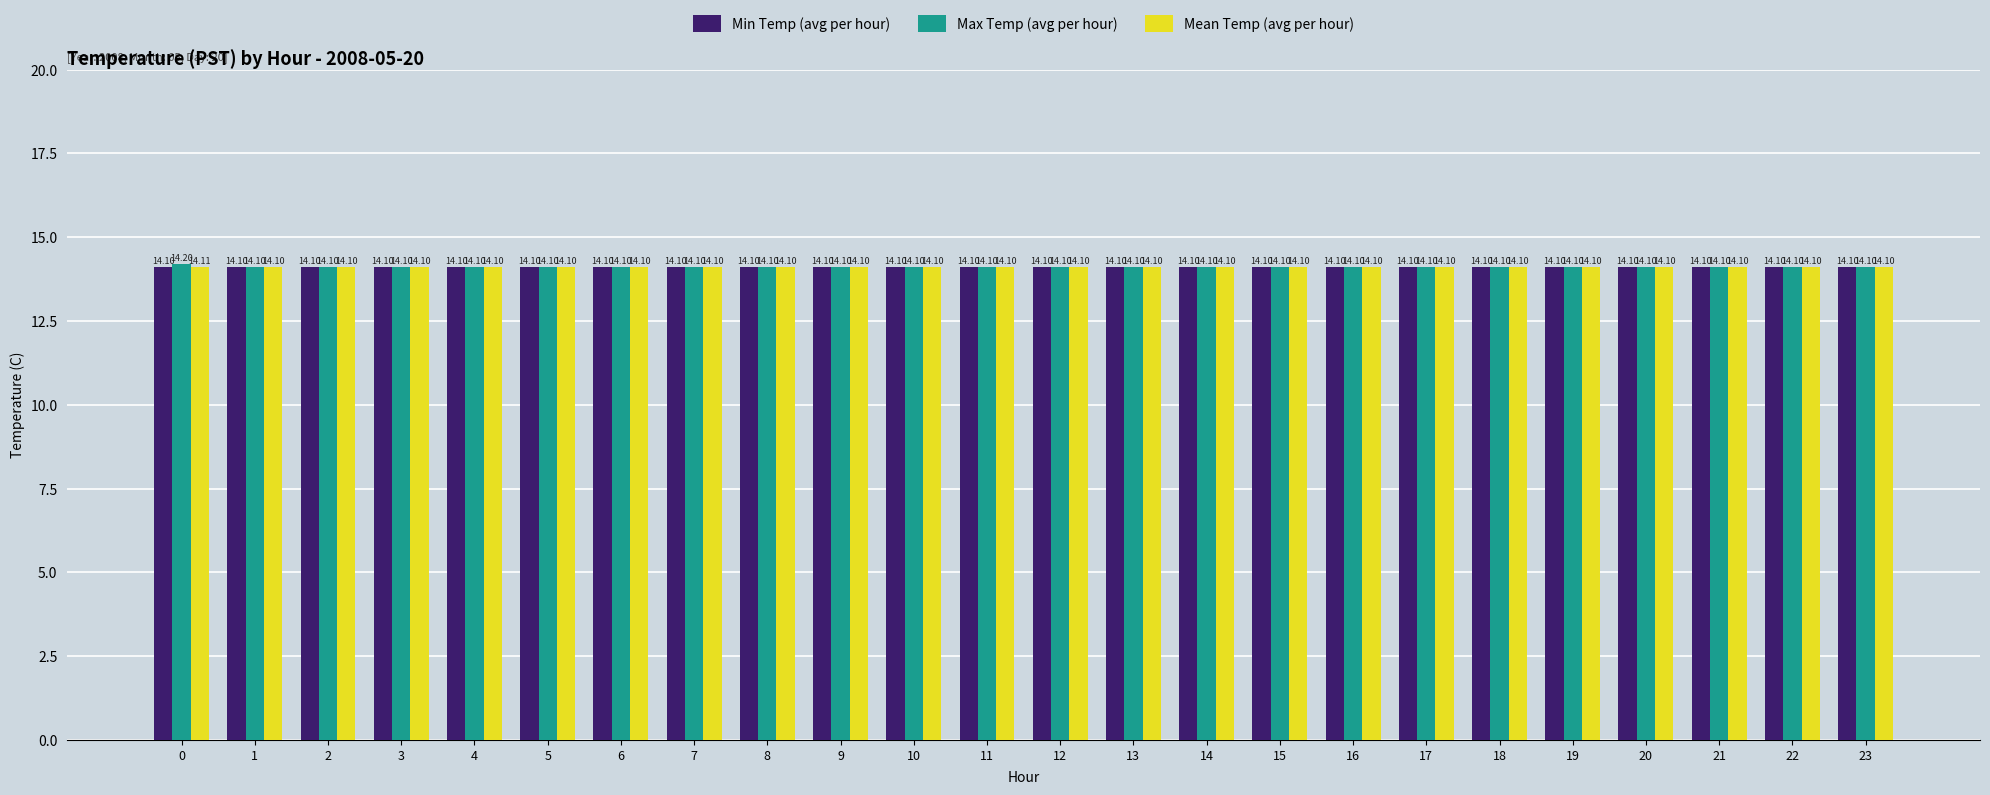

What is the lowest value of the Min Temp (avg per hour) series?

14.1